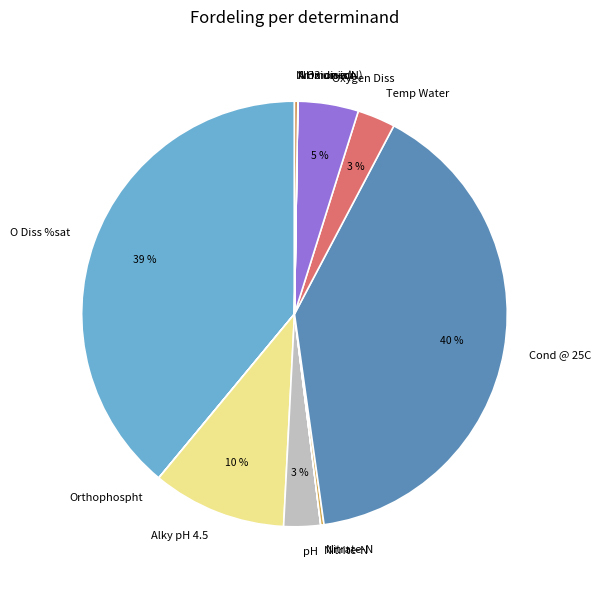

To the nearest percent, what portion does pH represent?

3%